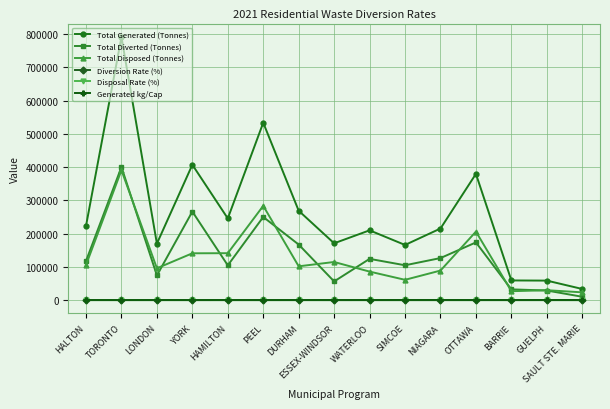

True or false: Total Diverted (Tonnes) and Generated kg/Cap intersect in this chart.

False